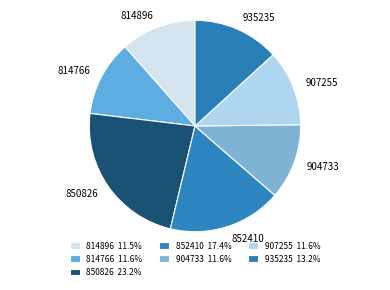

Is the sum of 852410 and 907255 greater than half?

No